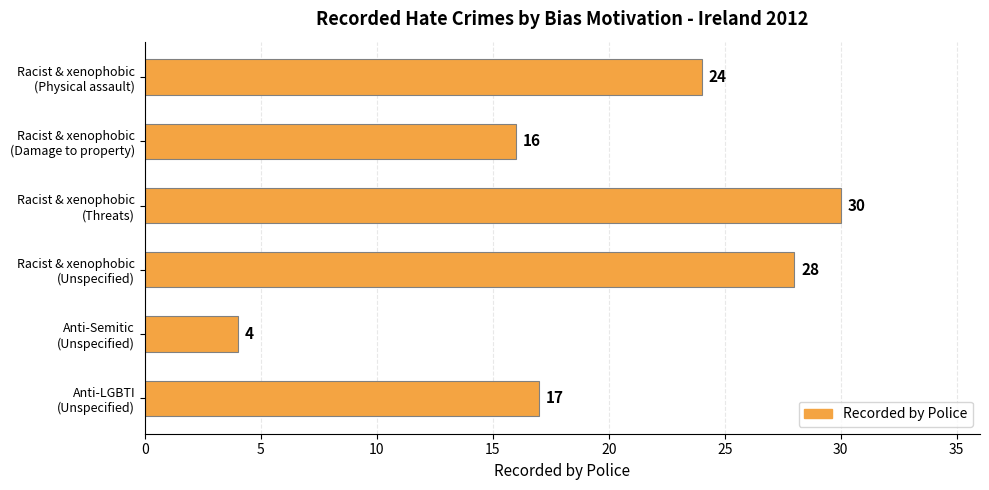

How many distinct data groups are displayed?

1